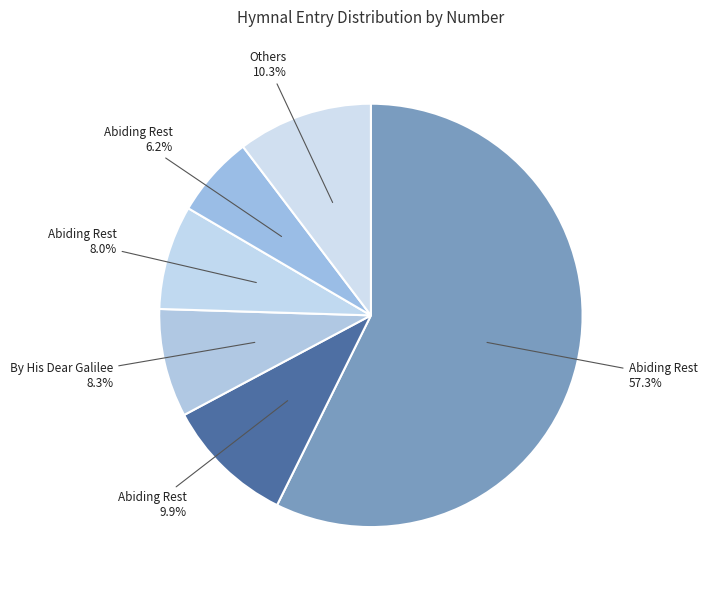

Is there a majority slice in this chart?

Yes